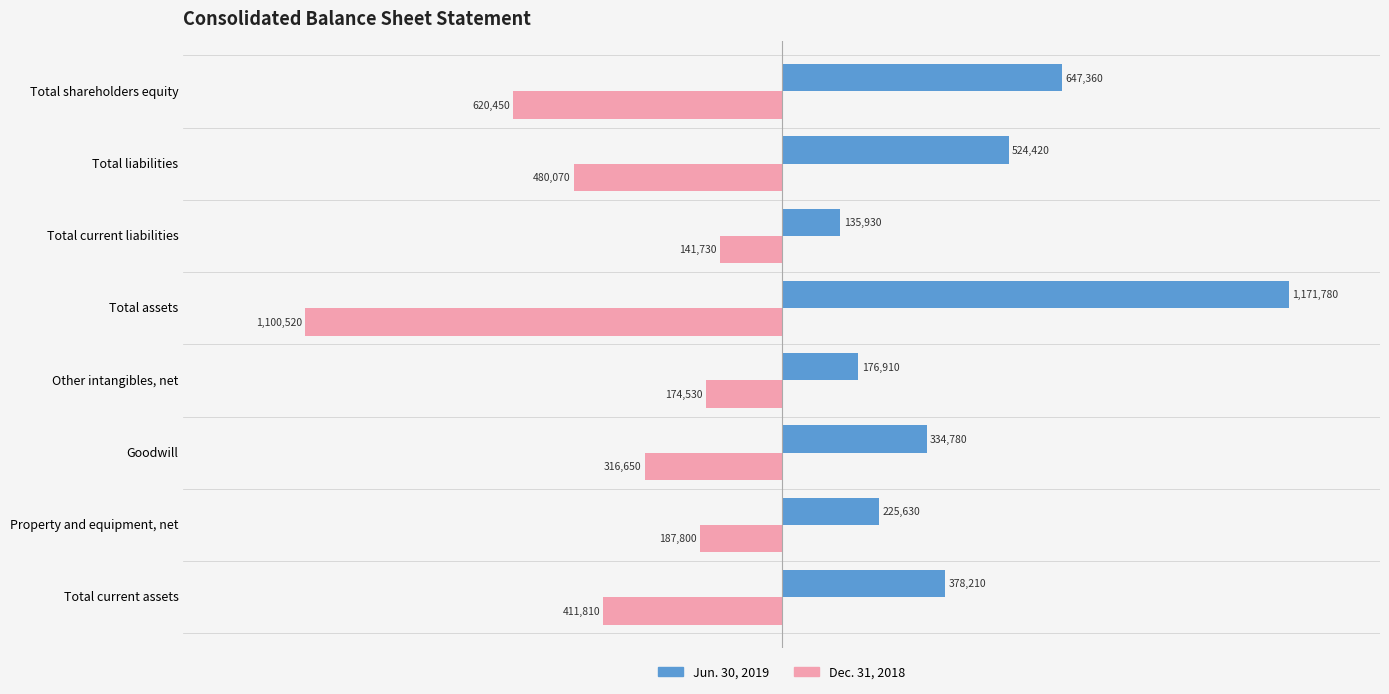

What is the average value of the Dec. 31, 2018 series?

-429195